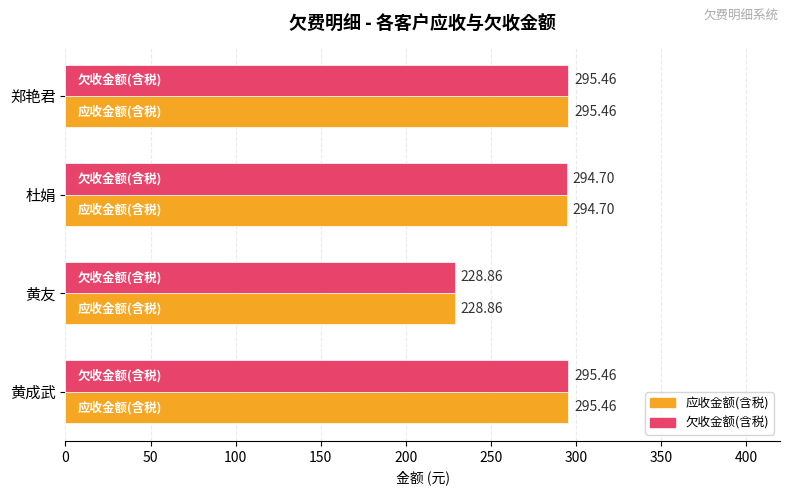

At which label is 应收金额(含税) closest to 262?

杜娟